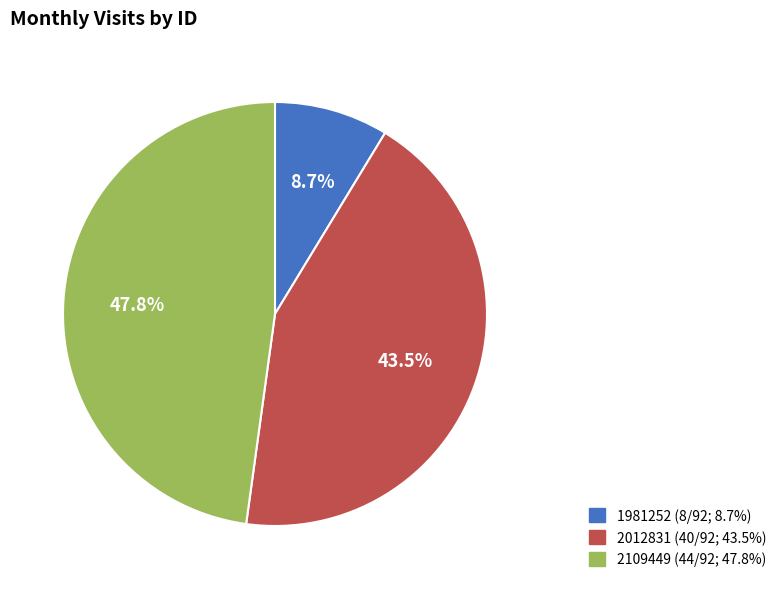

Is there any slice that represents more than half of the pie?

No